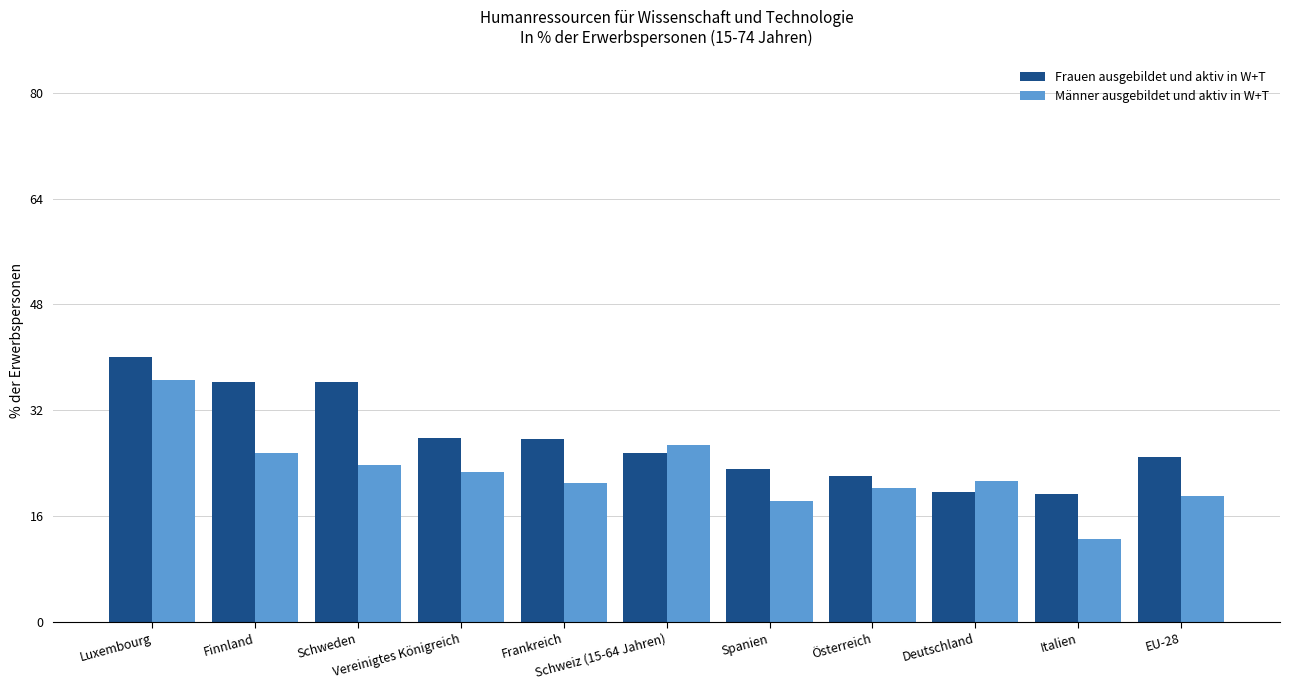

How many data points does each series have?

11